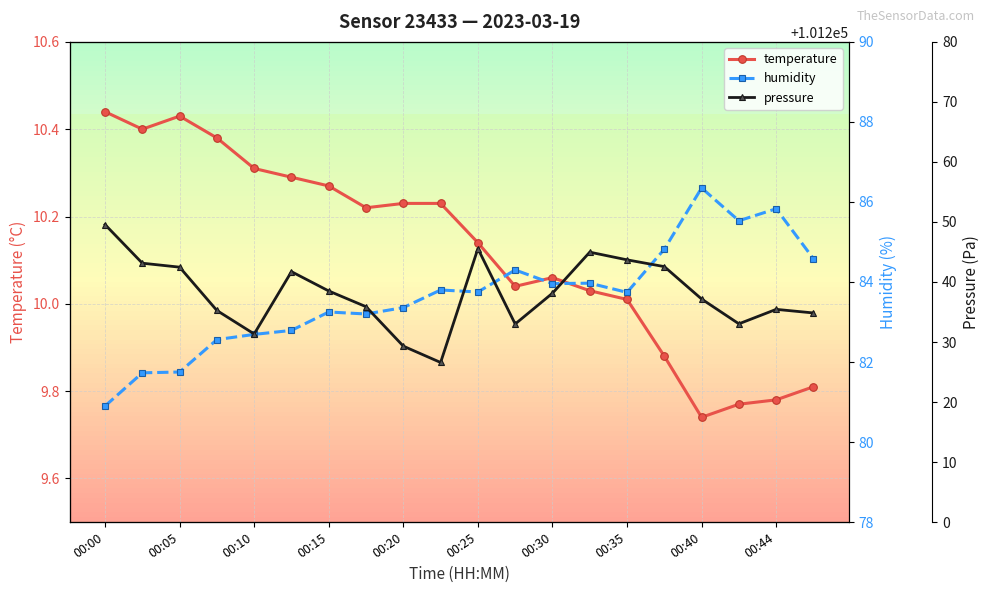

At which category does temperature reach its first local peak?

00:05